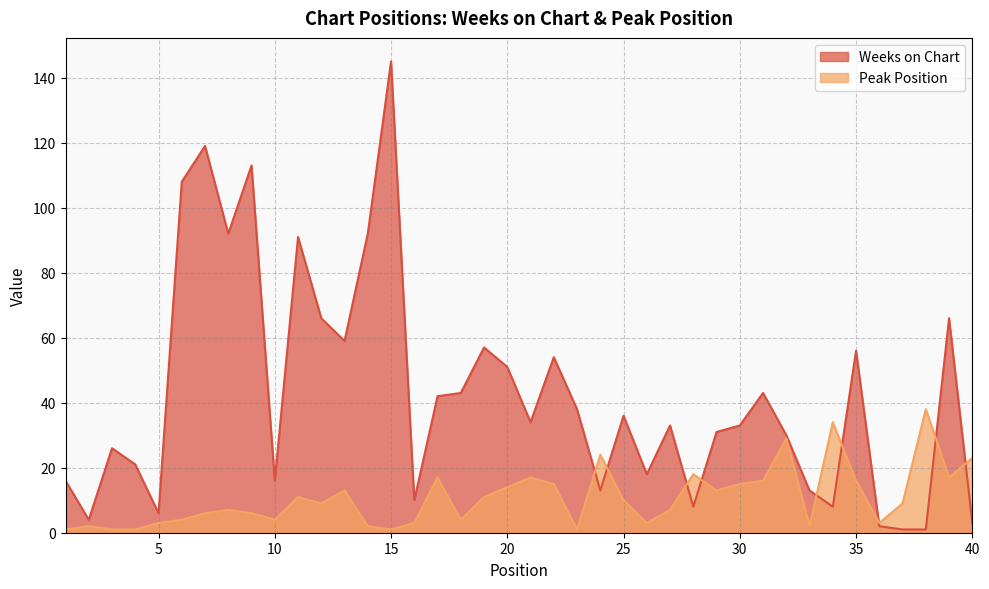

How many values in the Peak Position series exceed 9?

19